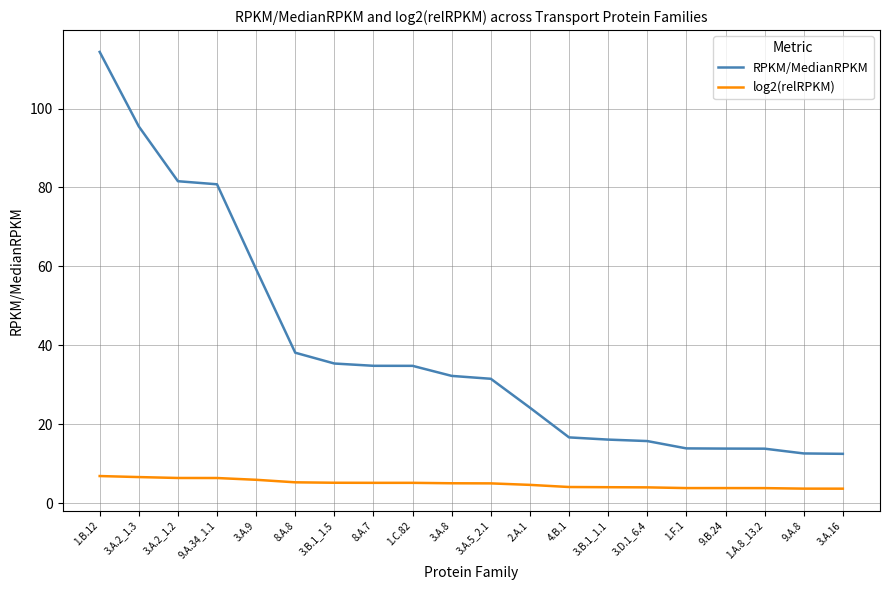

Does the chart have visible grid lines?

Yes